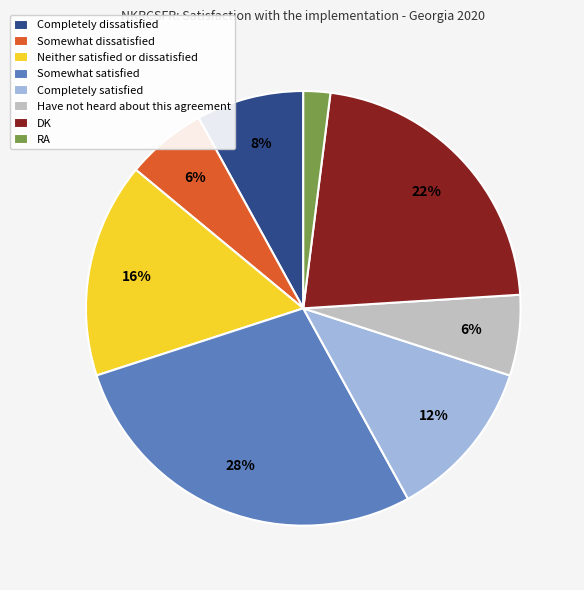

What is the smallest slice in the pie chart?

RA